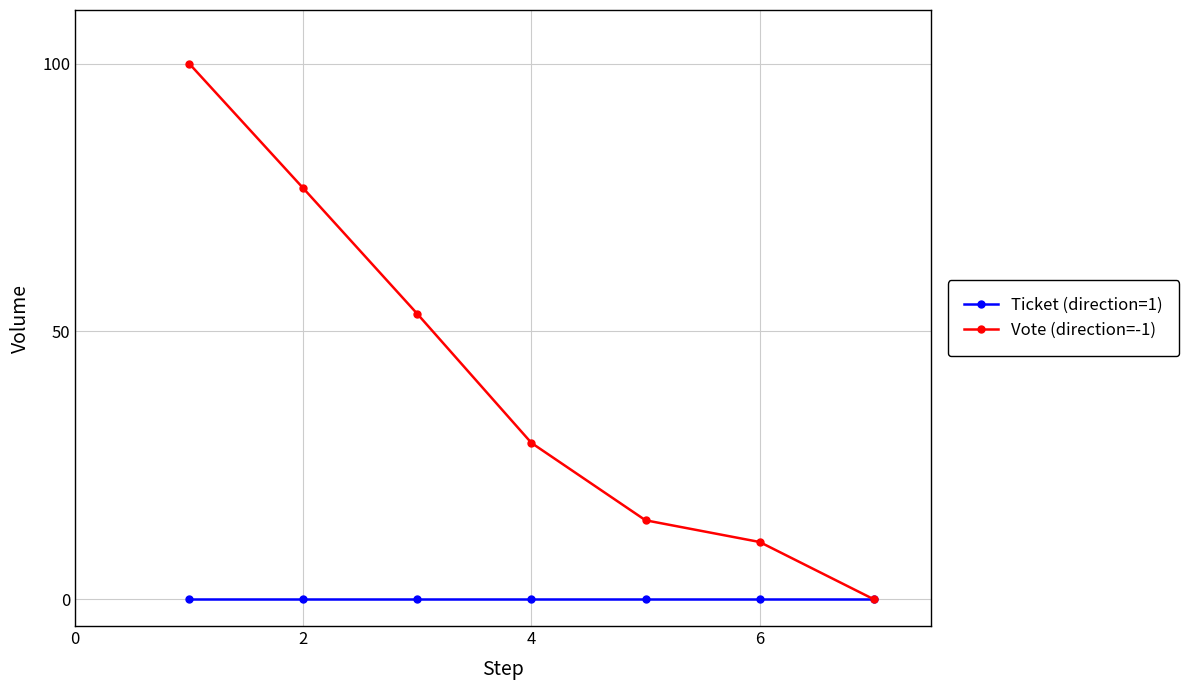

What is the highest value of the Vote (direction=-1) series?

100.0